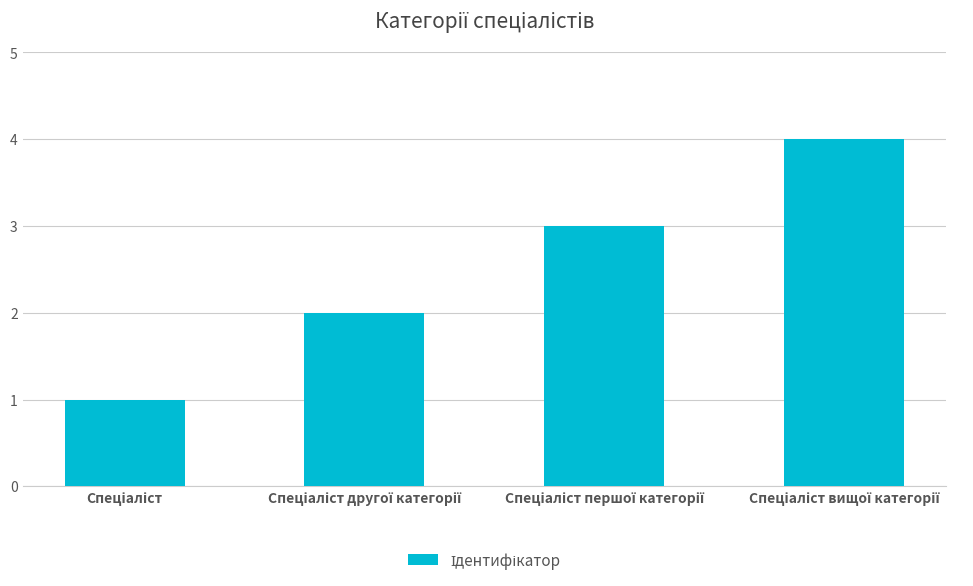

What is the greatest value displayed?

4